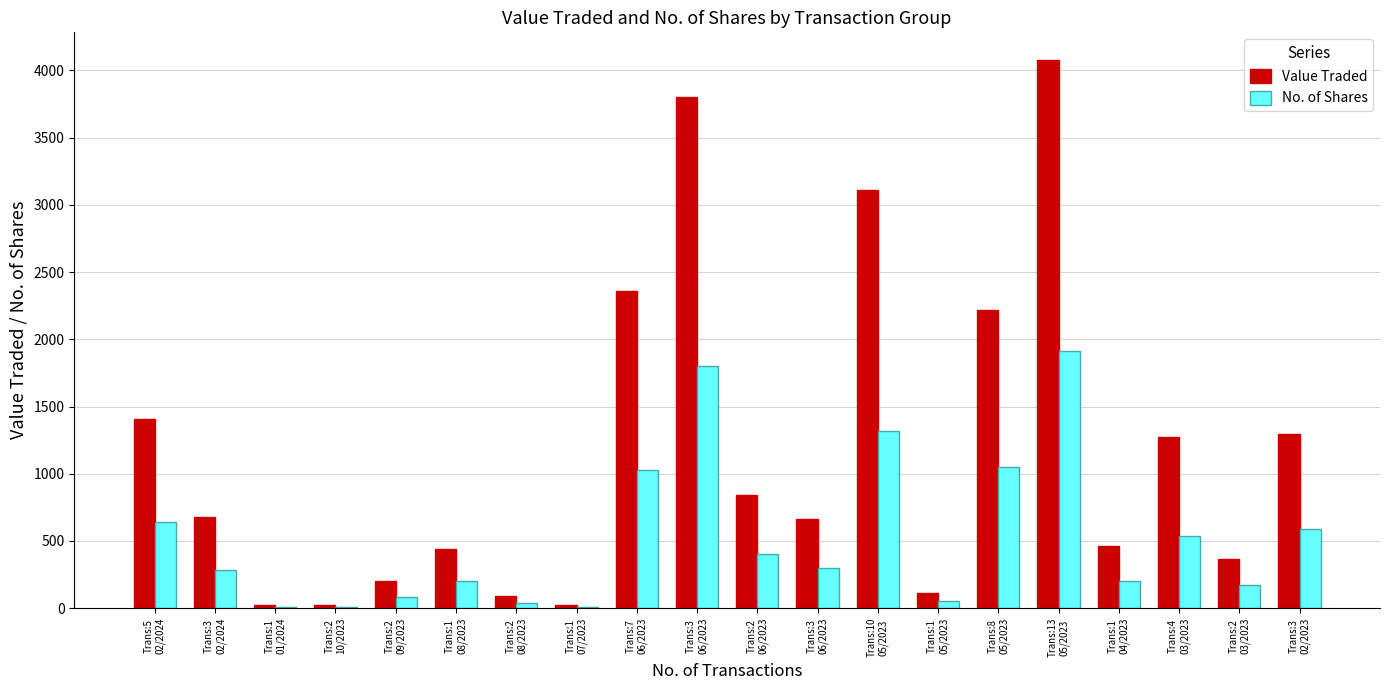

The value of No. of Shares at Trans:1
07/2023 is 10. True or false?

True